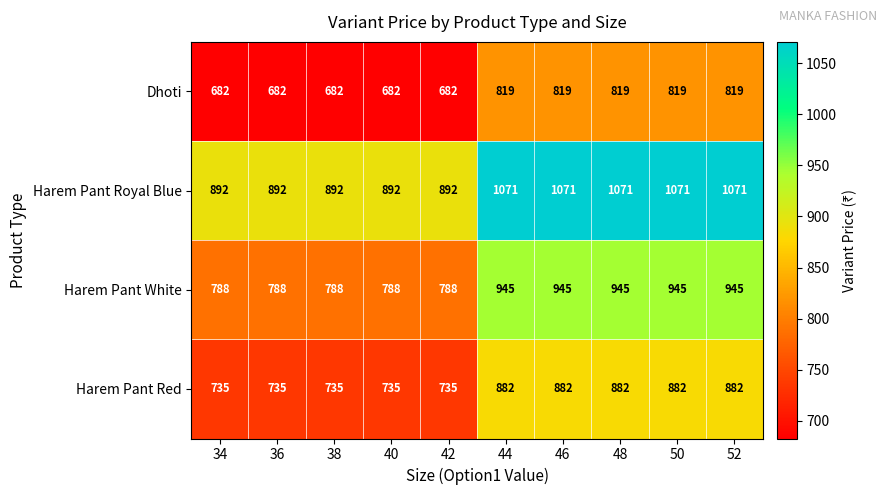

Which series has the largest total across all categories?

Harem Pant Royal Blue